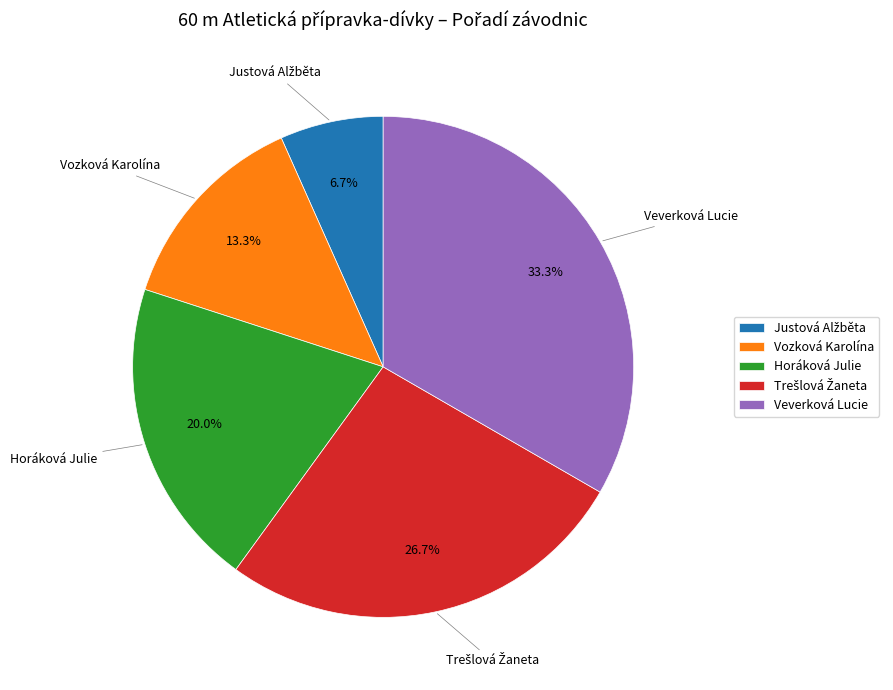

Do Horáková Julie and Vozková Karolína together represent more than half of the pie?

No